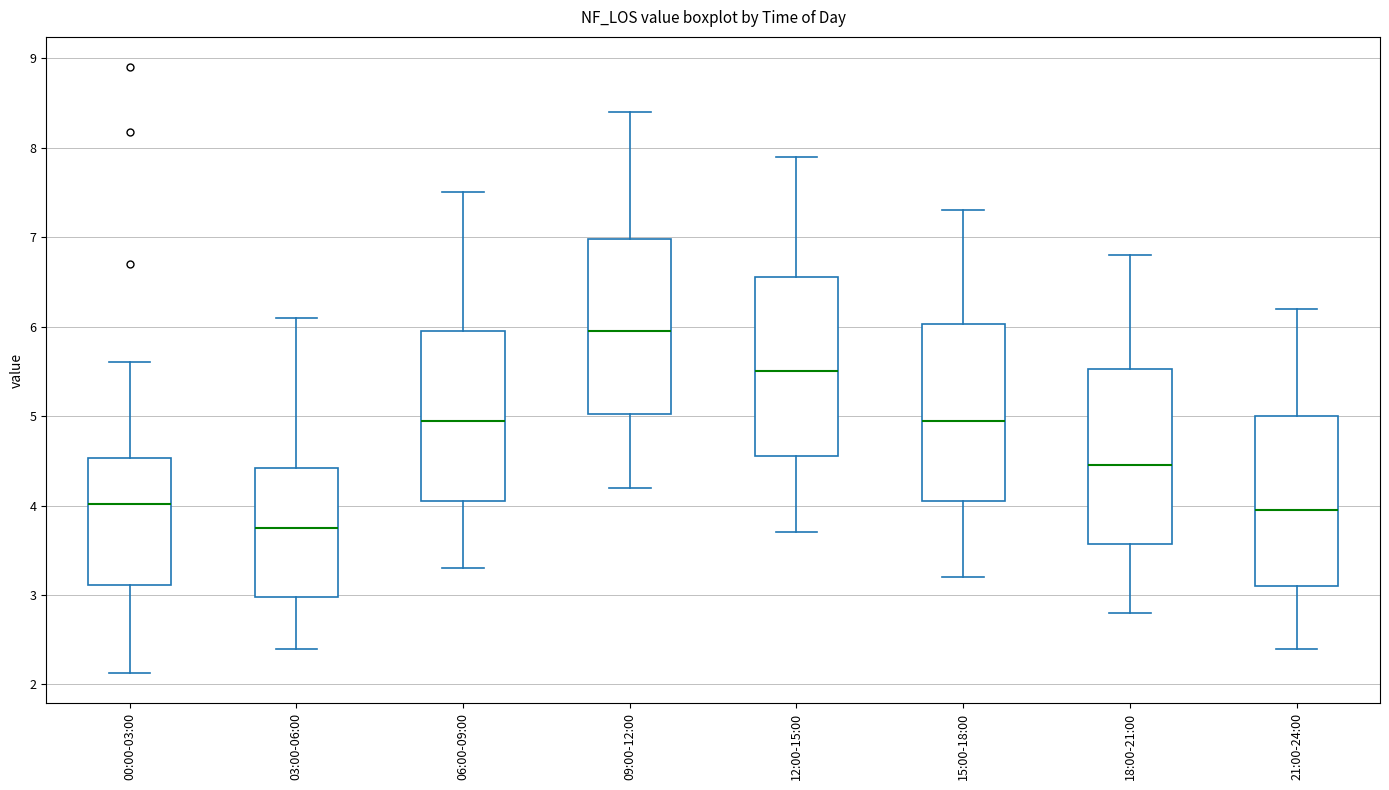

Reading left to right, transcribe this box plot: for each box, give where its median line is, the range the box spans, and where its two whiskers end, as read against the y-axis. The values are not printed on the chart, so give them approximately, as read against the axis.

00:00-03:00: median 4.0, box 3.1 to 4.5, whiskers 2.1 to 5.6
03:00-06:00: median 3.8, box 3.0 to 4.4, whiskers 2.4 to 6.1
06:00-09:00: median 5.0, box 4.1 to 6.0, whiskers 3.3 to 7.5
09:00-12:00: median 6.0, box 5.0 to 7.0, whiskers 4.2 to 8.4
12:00-15:00: median 5.5, box 4.6 to 6.6, whiskers 3.7 to 7.9
15:00-18:00: median 5.0, box 4.1 to 6.0, whiskers 3.2 to 7.3
18:00-21:00: median 4.5, box 3.6 to 5.5, whiskers 2.8 to 6.8
21:00-24:00: median 4.0, box 3.1 to 5.0, whiskers 2.4 to 6.2